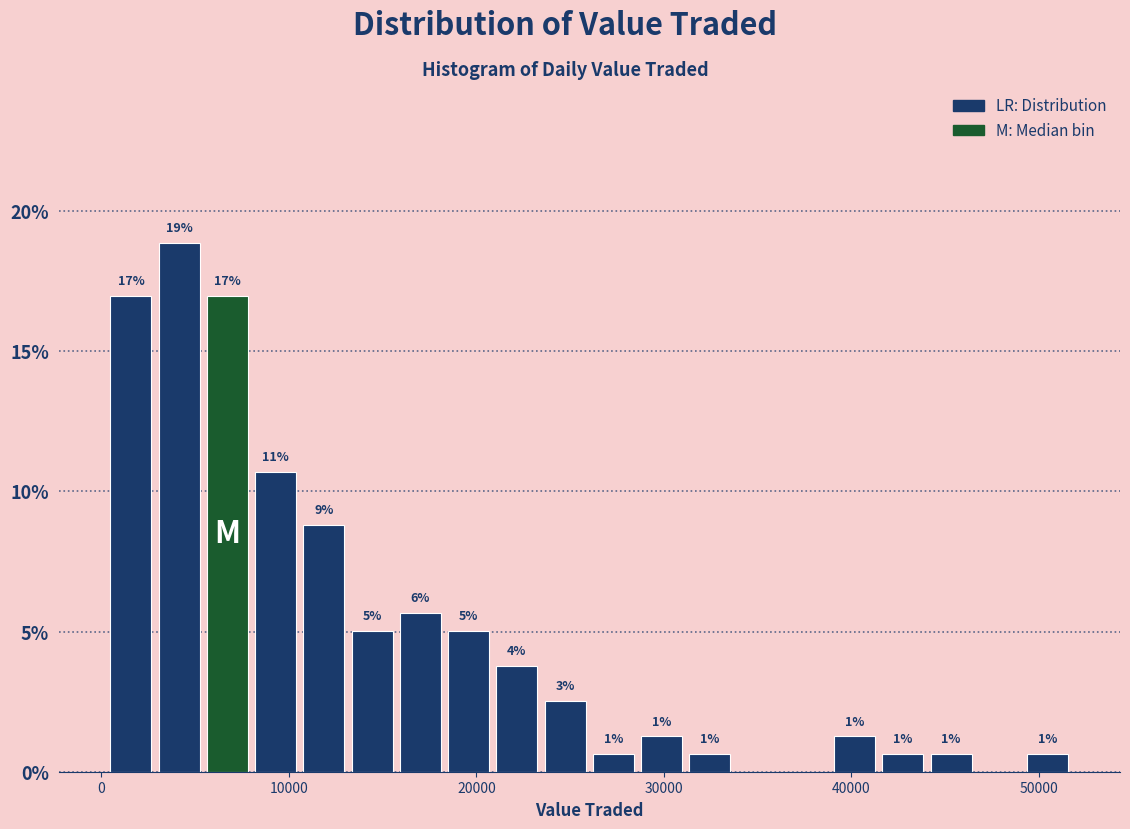

Around what value on the x-axis is the tallest bar? Give the approximate position of its centre, as read against the axis.

4000